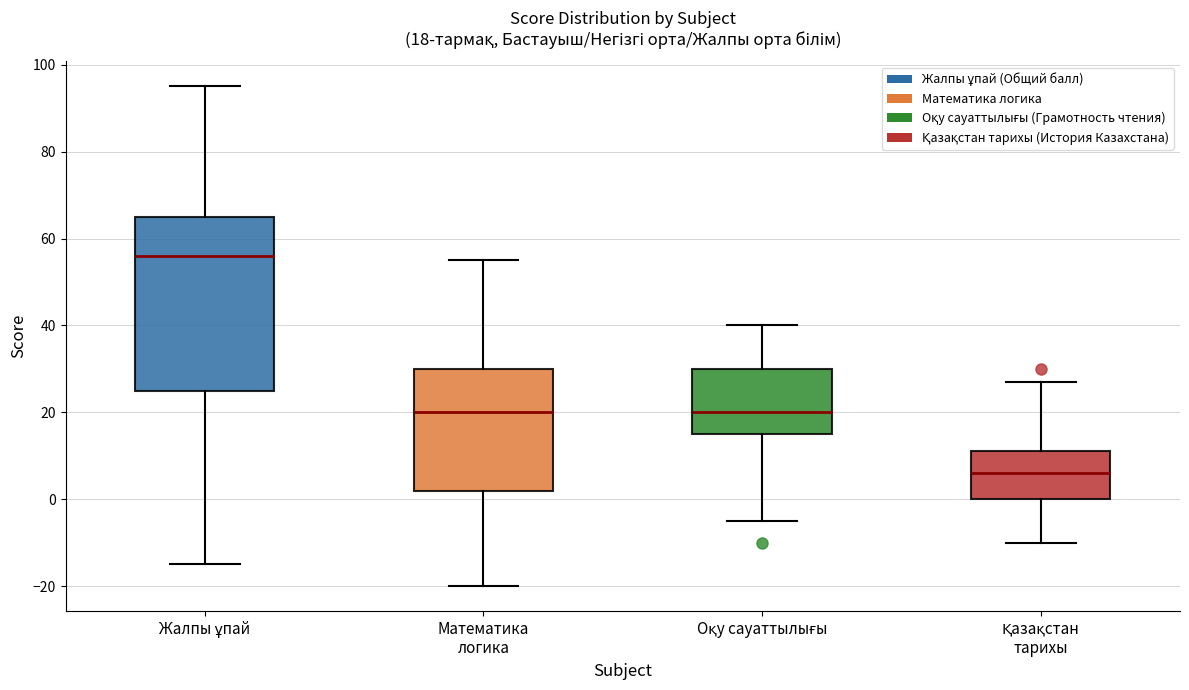

Comparing the boxes themselves (not the whiskers), which one is the tallest?

Жалпы ұпай